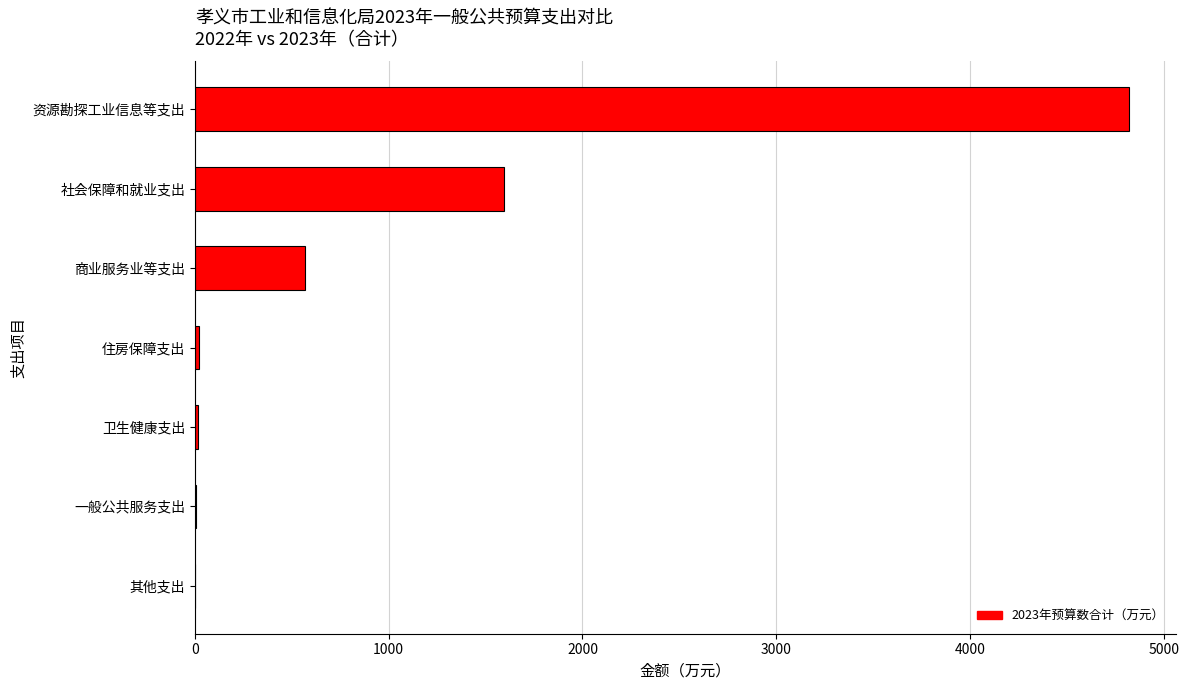

At which label is the value closest to 2410?

社会保障和就业支出